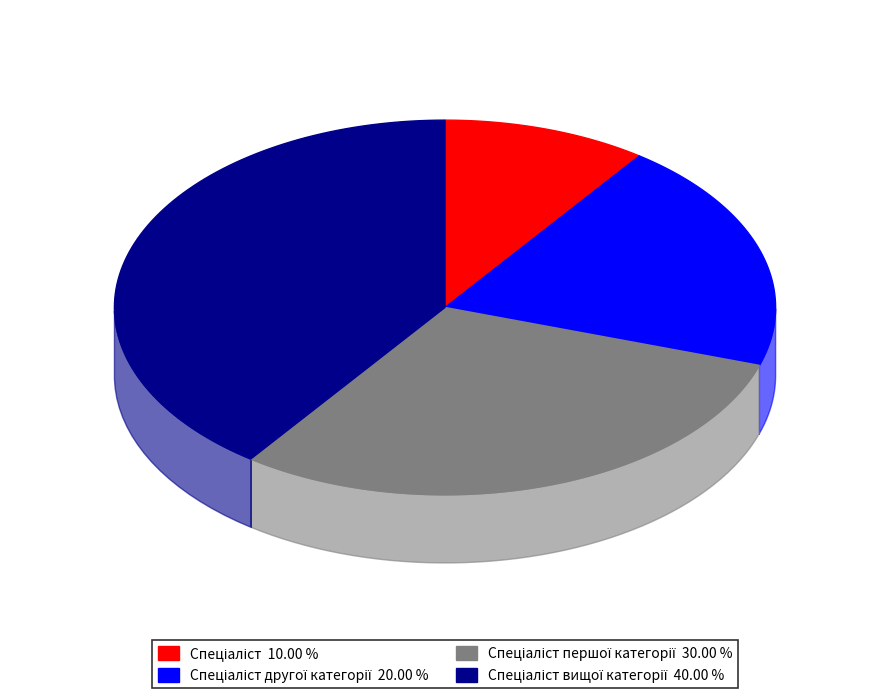

Does Спеціаліст першої категорії represent more than half of the total?

No